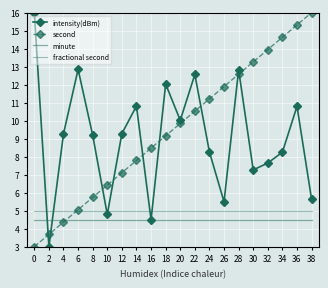

How many series are shown in this chart?

4